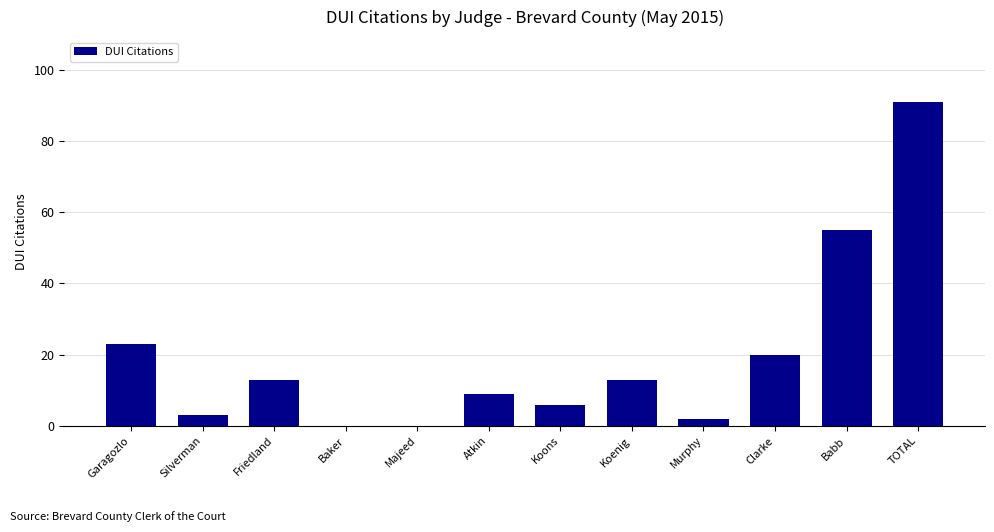

Reading right to left, transcribe all the data shown in this chart.

TOTAL=91	Babb=55	Clarke=20	Murphy=2	Koenig=13	Koons=6	Atkin=9	Majeed=0	Baker=0	Friedland=13	Silverman=3	Garagozlo=23